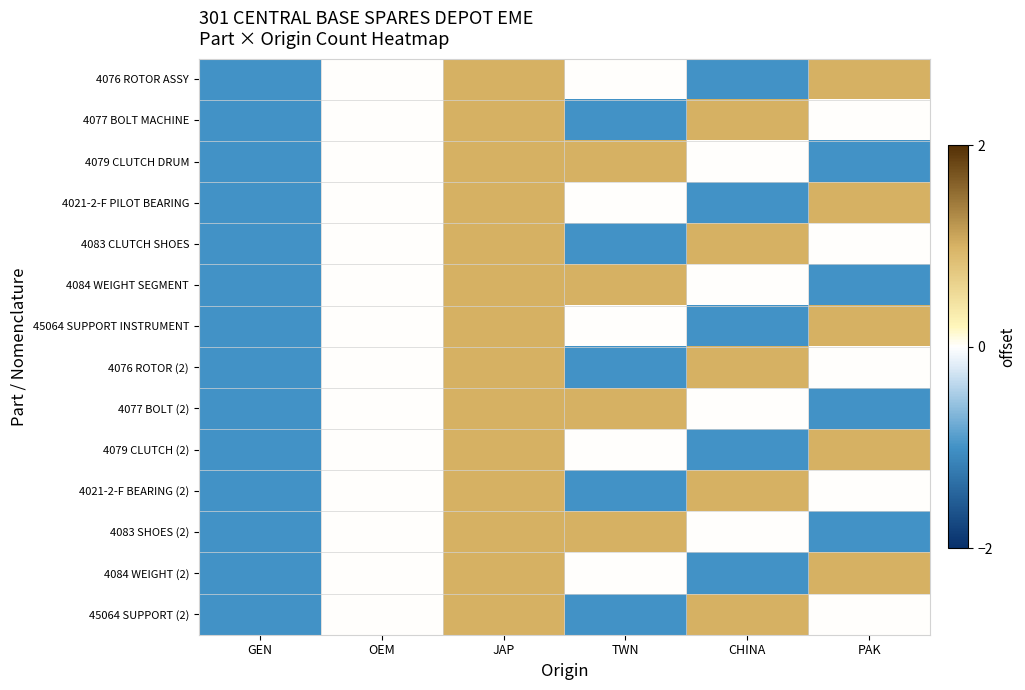

Rank the series at OEM from highest to lowest value.

4076 ROTOR ASSY, 4077 BOLT MACHINE, 4079 CLUTCH DRUM, 4021-2-F PILOT BEARING, 4083 CLUTCH SHOES, 4084 WEIGHT SEGMENT, 45064 SUPPORT INSTRUMENT, 4076 ROTOR (2), 4077 BOLT (2), 4079 CLUTCH (2), 4021-2-F BEARING (2), 4083 SHOES (2), 4084 WEIGHT (2), 45064 SUPPORT (2)